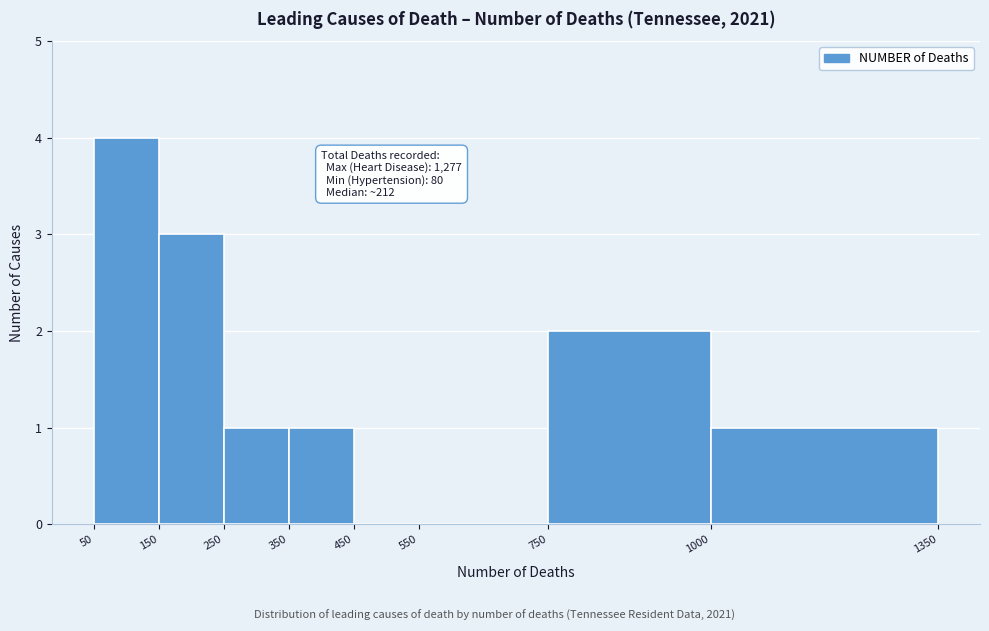

Which range on the x-axis has the tallest bar?

50 to 150